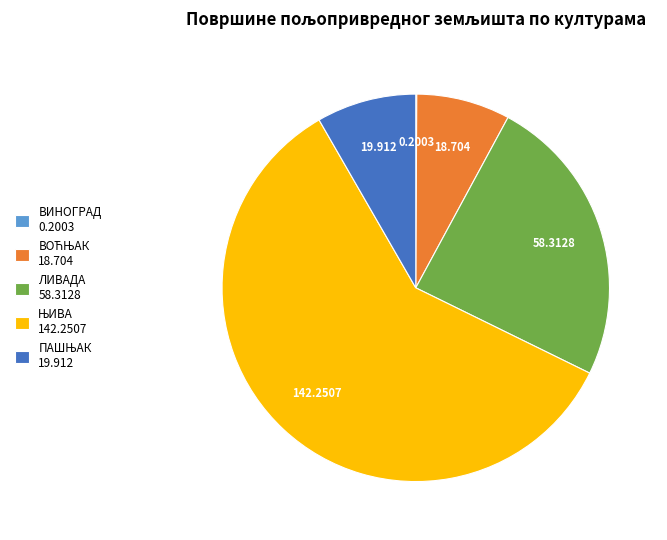

Is there a majority slice in this chart?

Yes